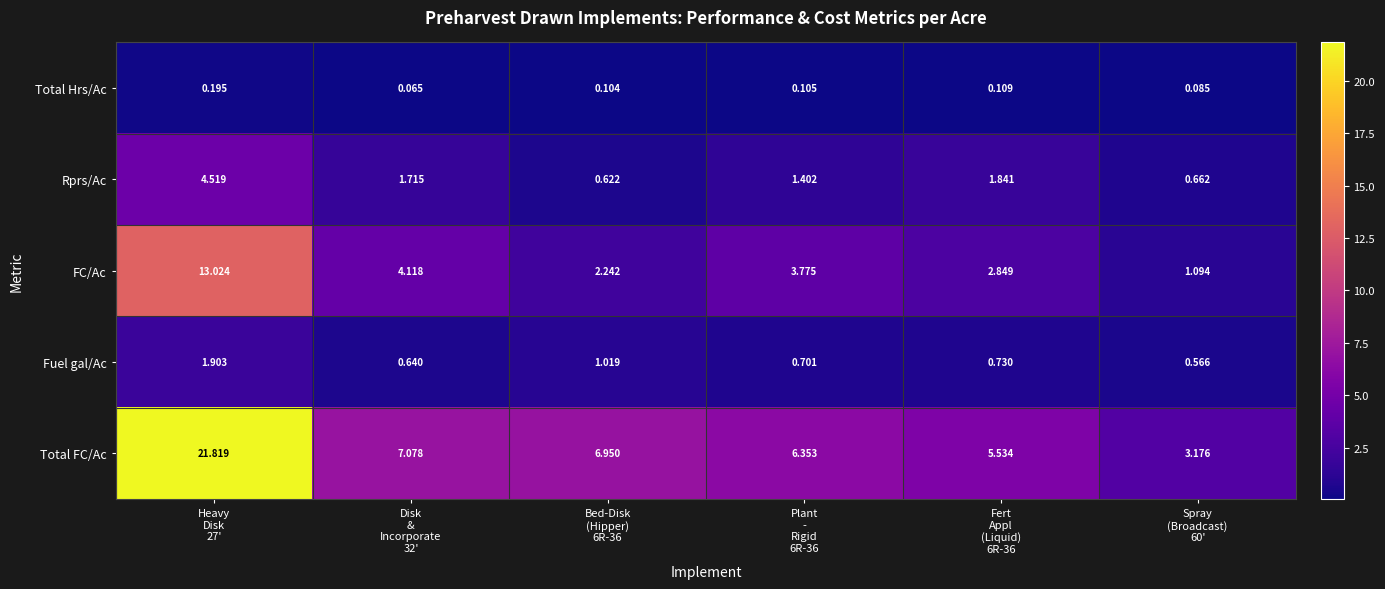

At how many categories does at least one series exceed 13?

1